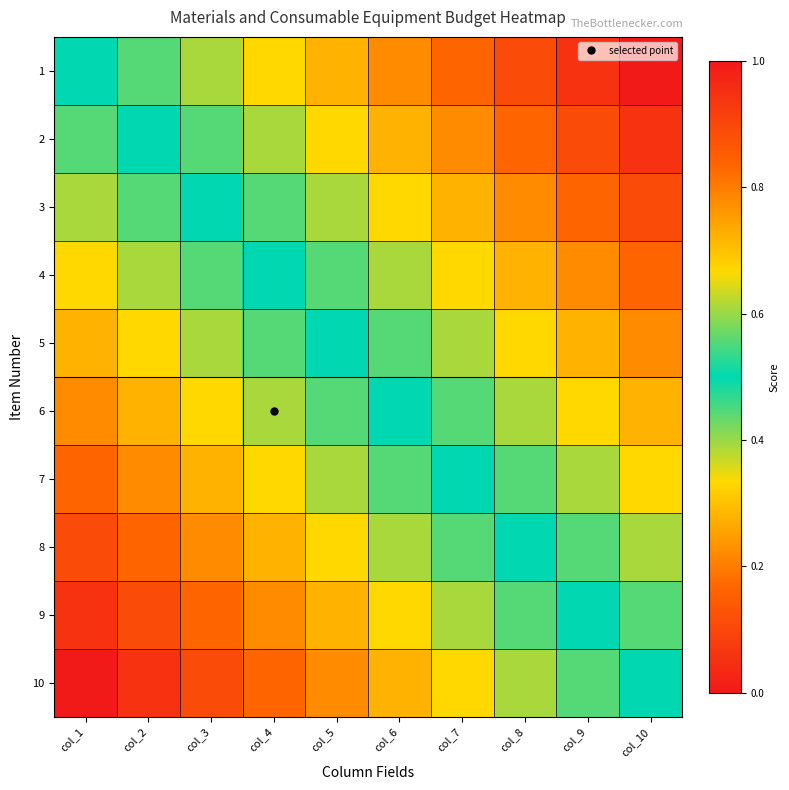

Rank the series at col_3 from lowest to highest value.

10, 9, 8, 7, 6, 5, 4, 3, 2, 1